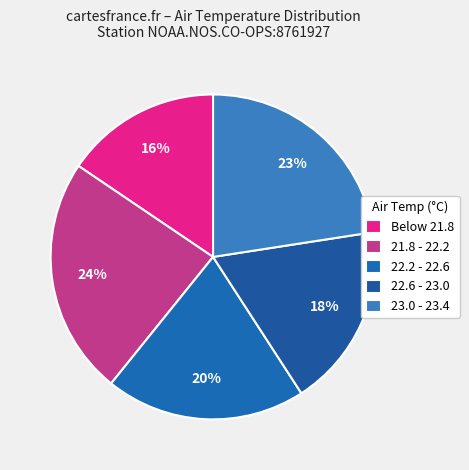

Rank the categories by value from lowest to highest.

Below 21.8, 22.6 - 23.0, 22.2 - 22.6, 23.0 - 23.4, 21.8 - 22.2